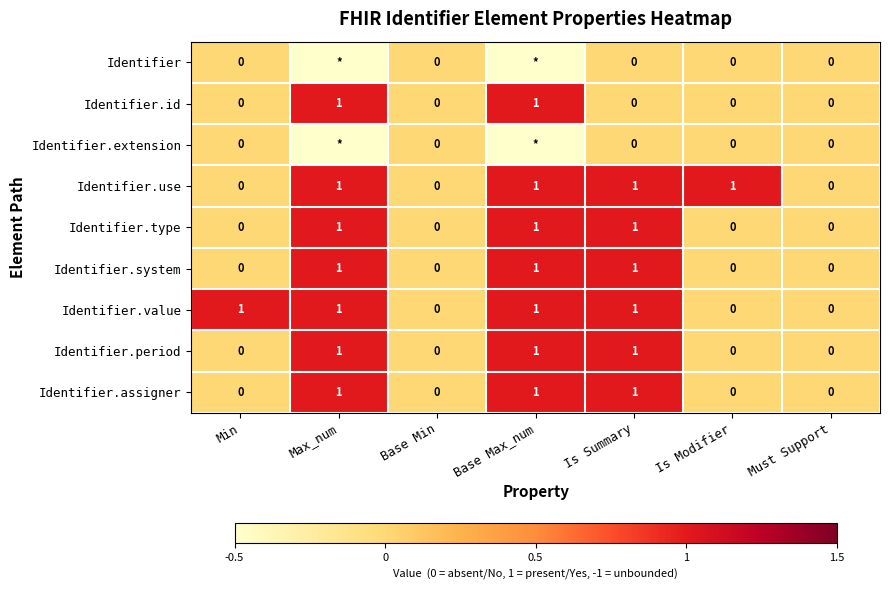

What is the difference between the maximum and minimum values in the Identifier.period series?

1